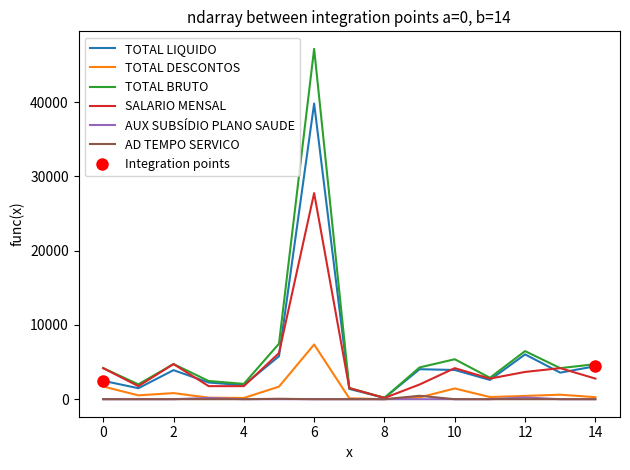

Rank the series at 8 from highest to lowest value.

TOTAL BRUTO, TOTAL LIQUIDO, SALARIO MENSAL, TOTAL DESCONTOS, AUX SUBSÍDIO PLANO SAUDE, AD TEMPO SERVICO